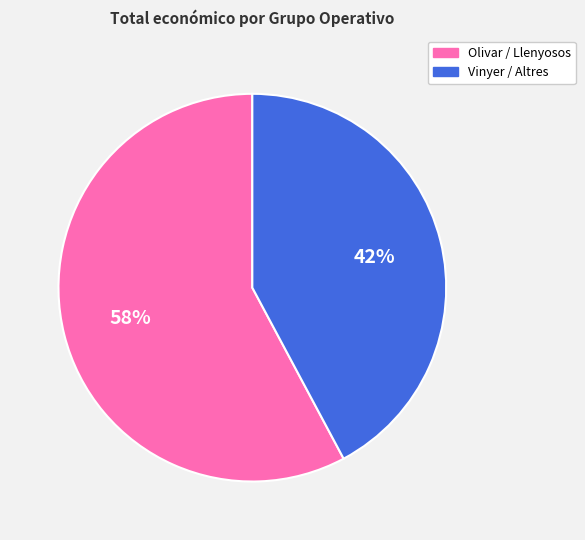

To the nearest percent, what is the difference between the largest and smallest slice percentages?

16%